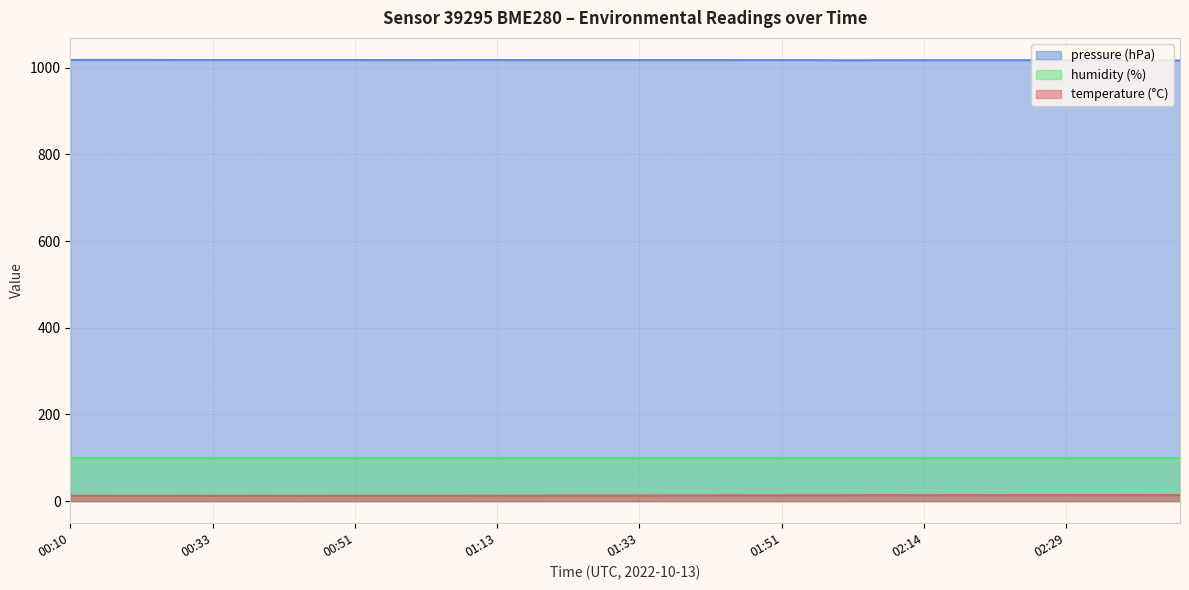

List the labels in order of value, largest first.

02:40, 02:55, 02:54, 02:27, 02:29, 02:12, 02:18, 02:08, 02:25, 02:26, 02:36, 02:14, 02:04, 01:57, 01:46, 01:51, 01:49, 01:39, 01:35, 01:24, 01:33, 01:25, 01:22, 01:14, 01:12, 01:13, 01:06, 00:54, 00:55, 00:17, 00:51, 00:38, 00:31, 00:43, 00:10, 00:33, 00:34, 00:24, 00:23, 00:39